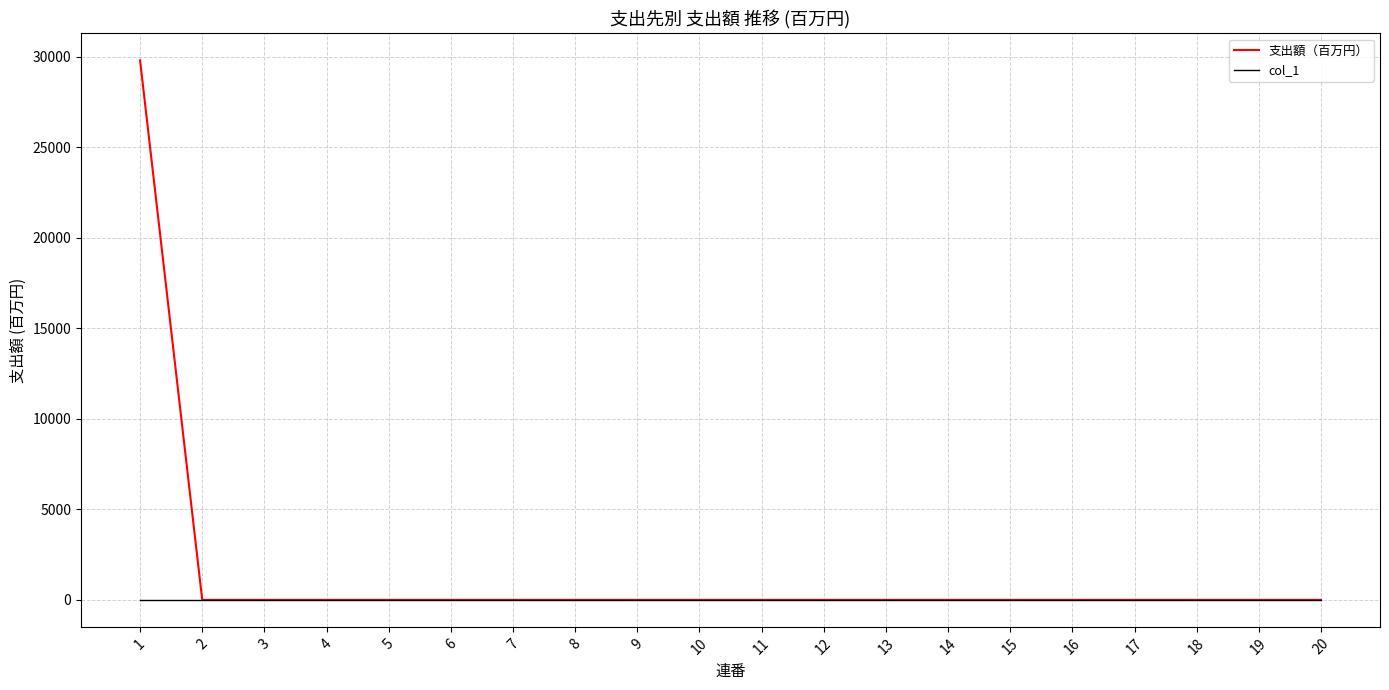

True or false: 支出額（百万円） has a value of 0 at 4.

True